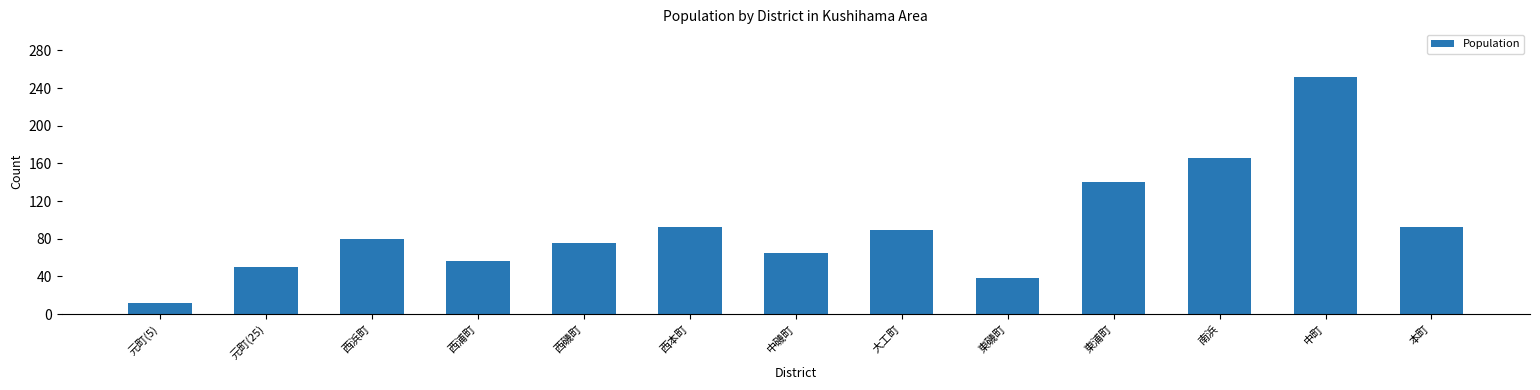

Approximately how many times larger is the value at 西磯町 compared to 大工町?

0.9